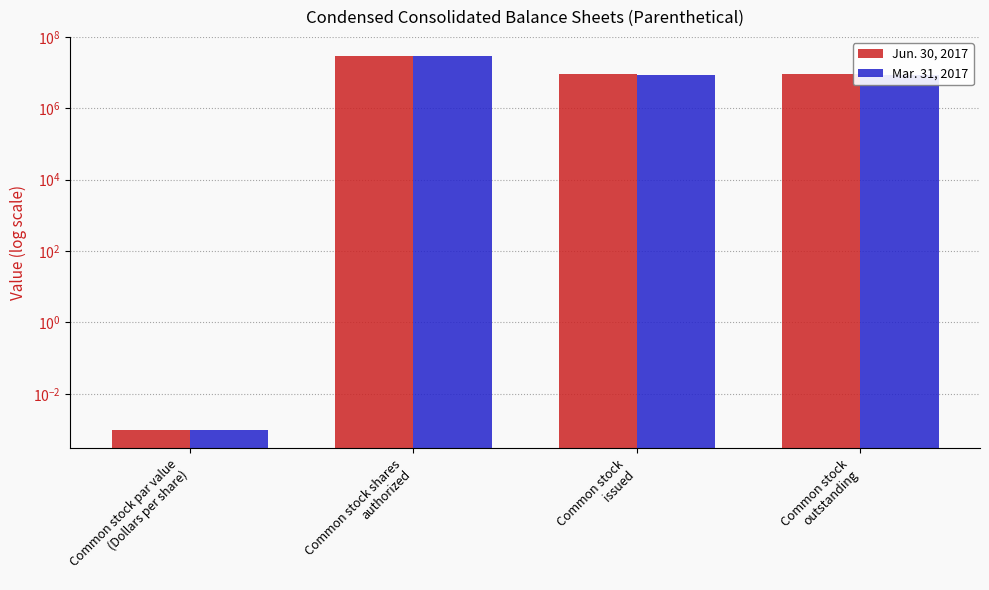

List the labels in order of Jun. 30, 2017 value, smallest first.

Common stock par value
(Dollars per share), Common stock
issued, Common stock
outstanding, Common stock shares
authorized